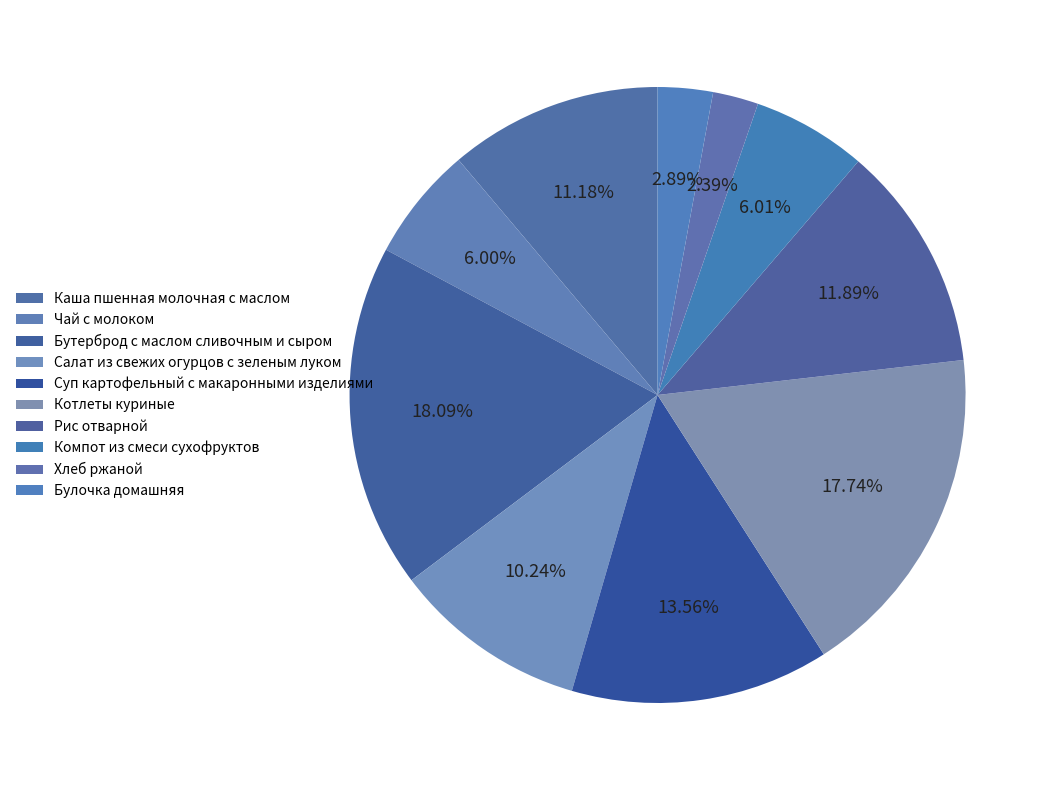

How many segments does this pie chart have?

10